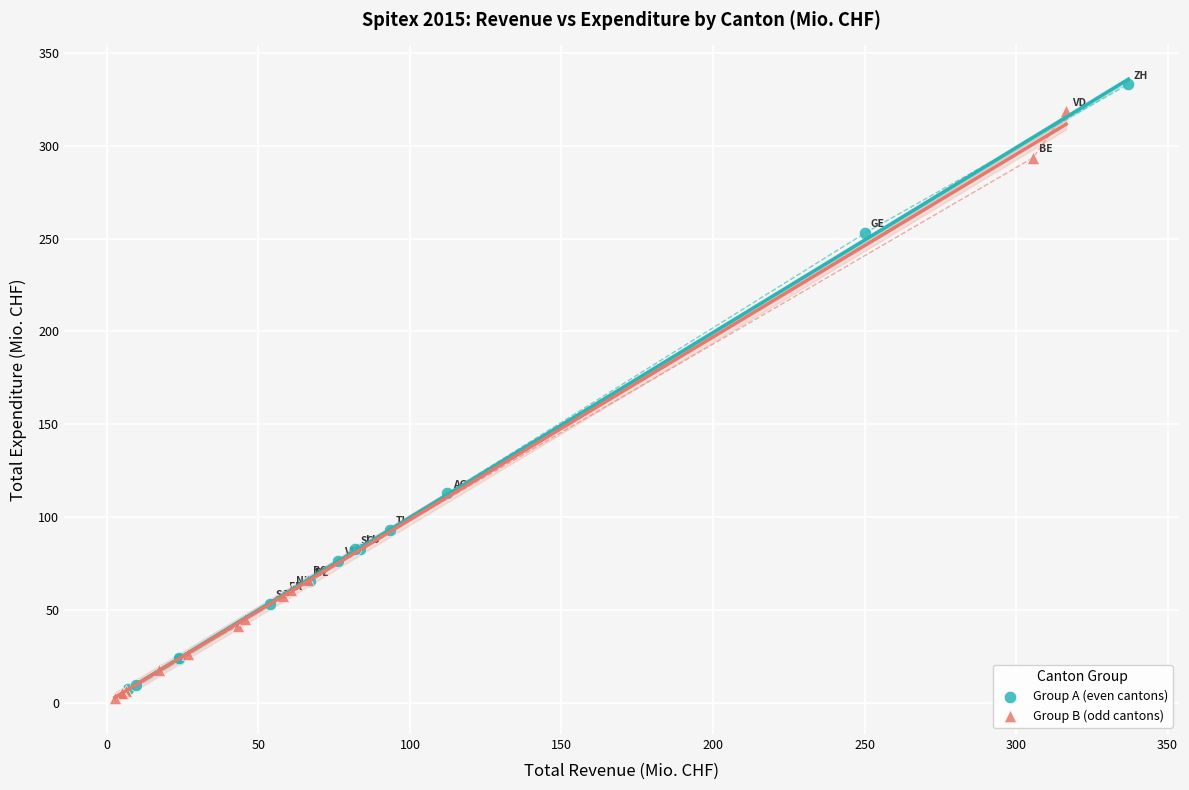

Which series has the largest Y range (max minus min)?

Group A (even cantons)